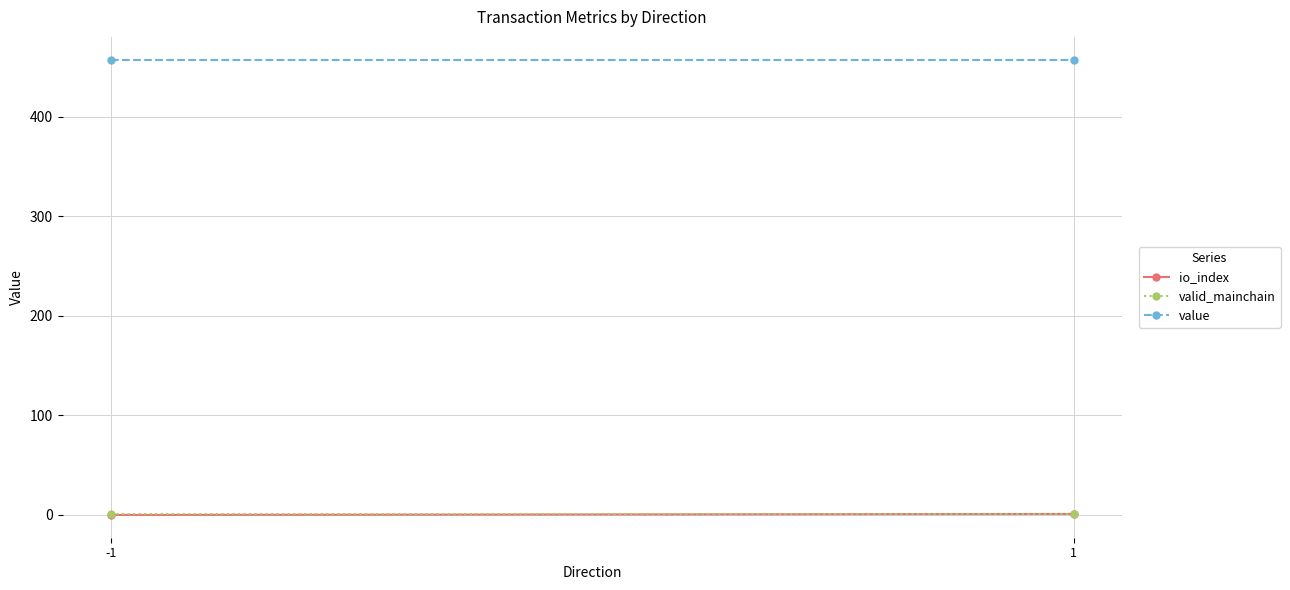

What is the spread (max minus min) of values at 1?

456.2